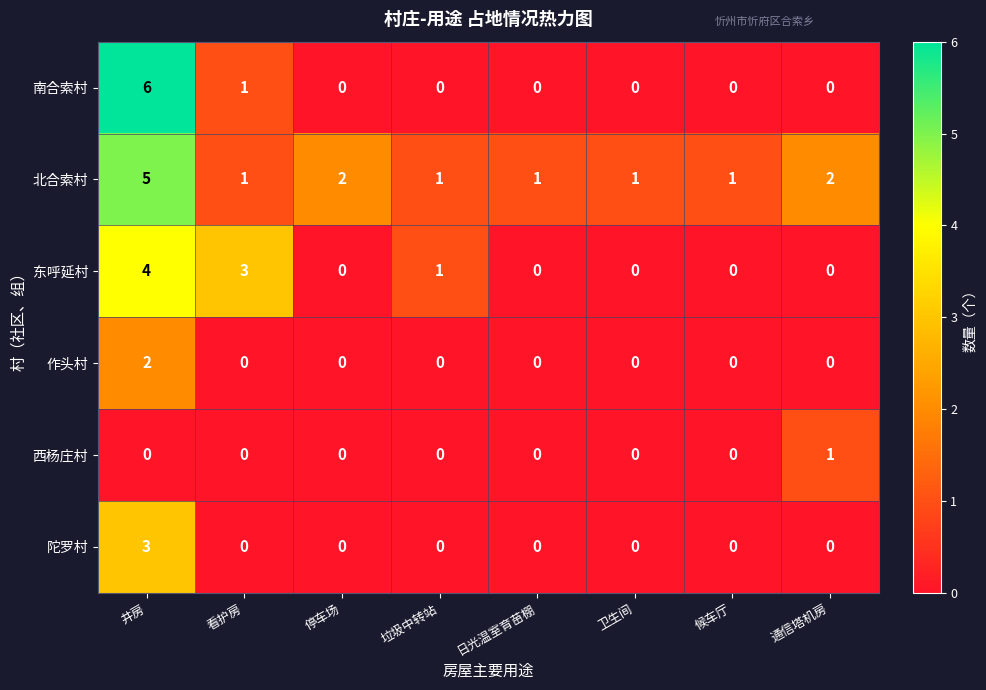

How many 作头村 values are between 0 and 1?

7